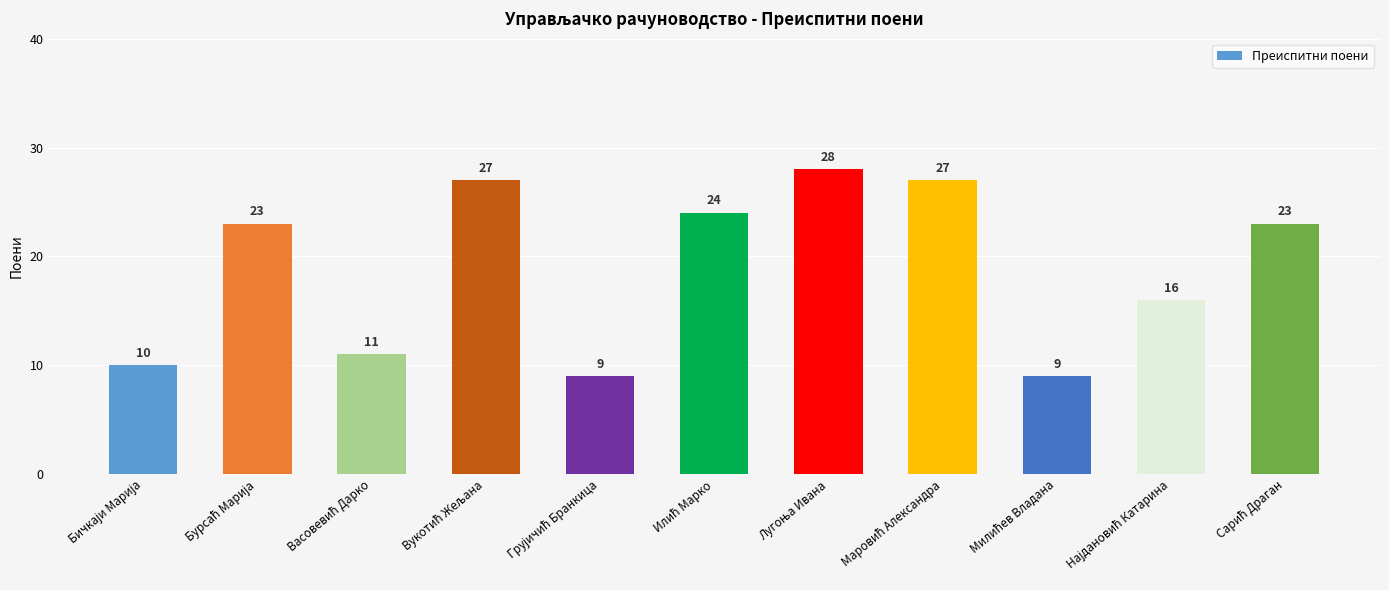

Reading left to right, transcribe all the data shown in this chart.

10	23	11	27	9	24	28	27	9	16	23